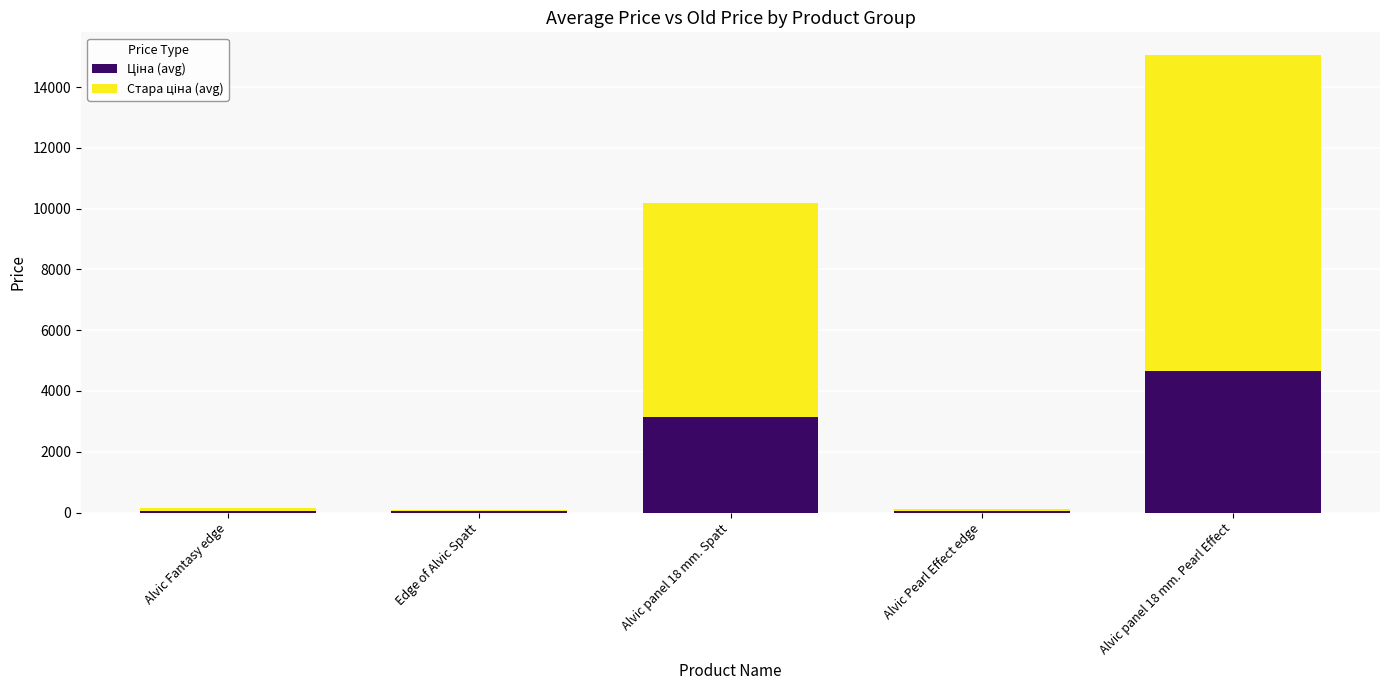

At which category is the sum across all series the highest?

Alvic panel 18 mm. Pearl Effect